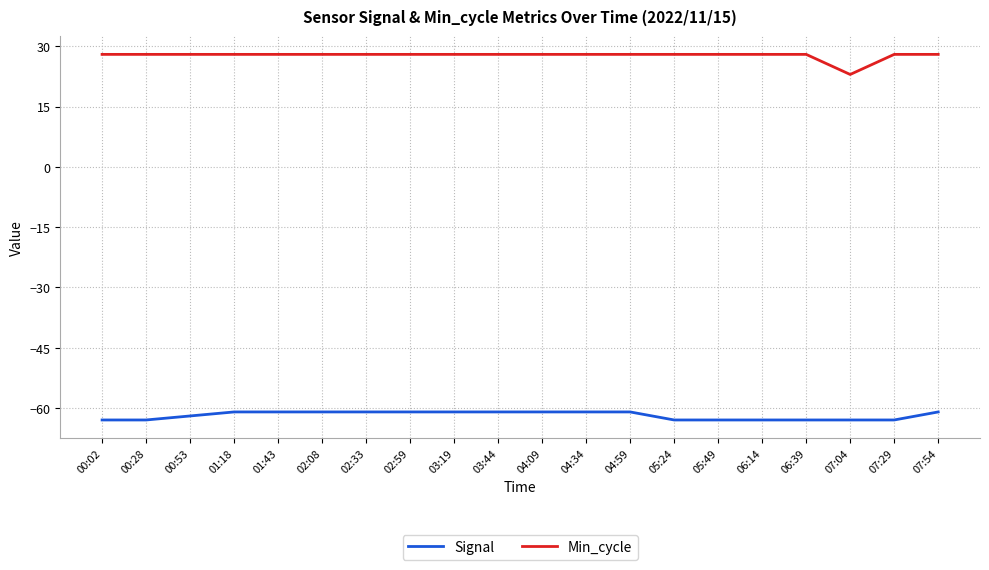

What is the total value across all series at 01:18?

-33